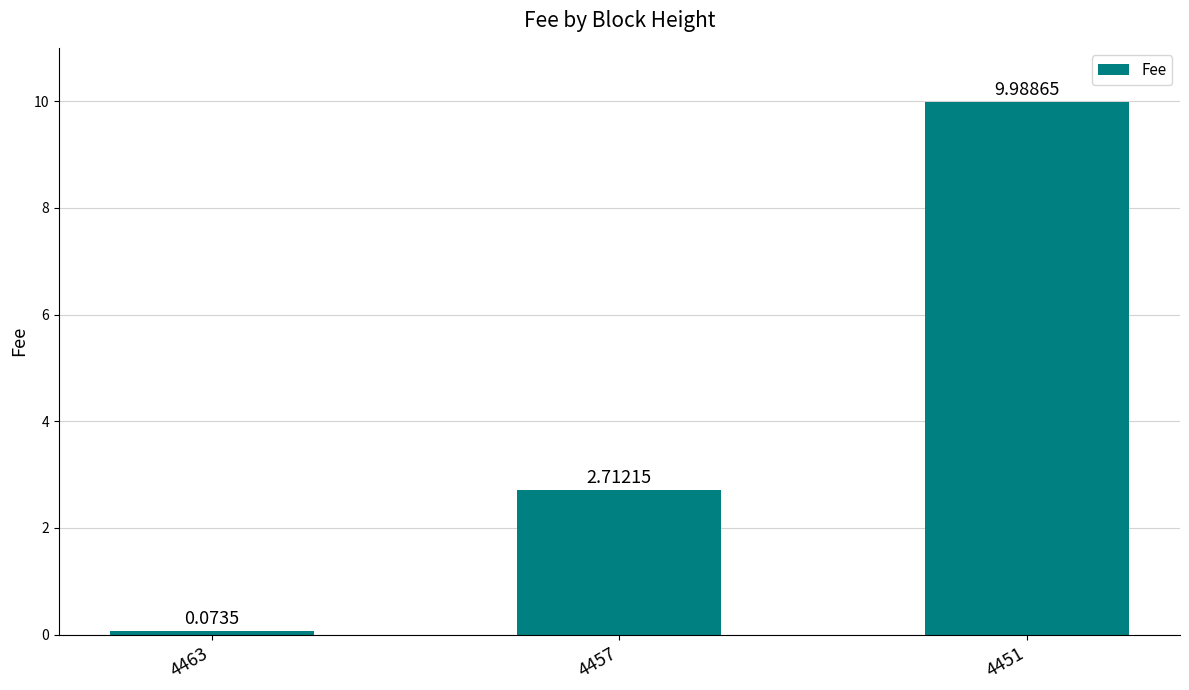

What is the maximum value shown in the chart?

10.0